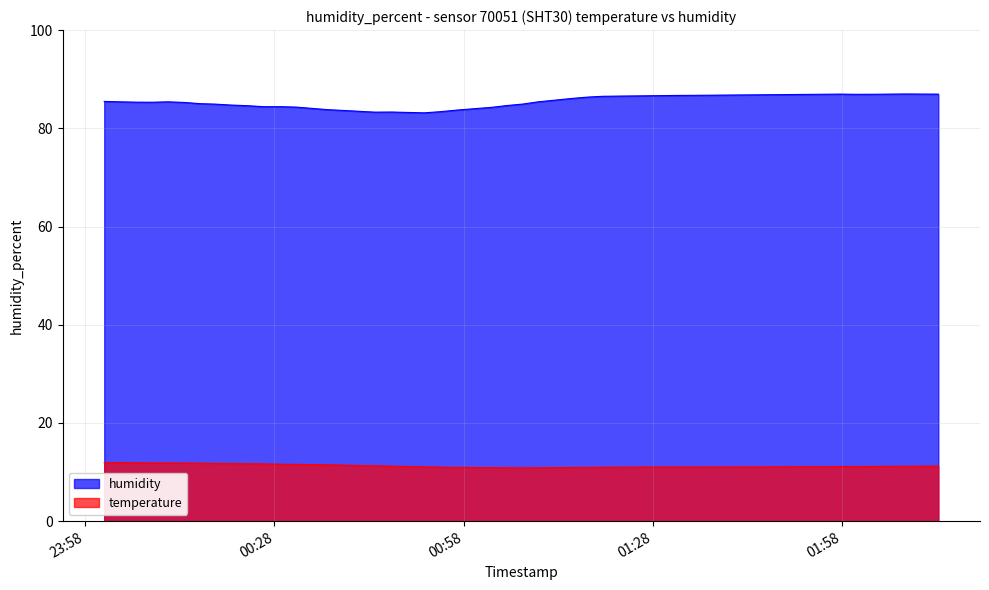

What is the sum of all humidity values?

3410.0